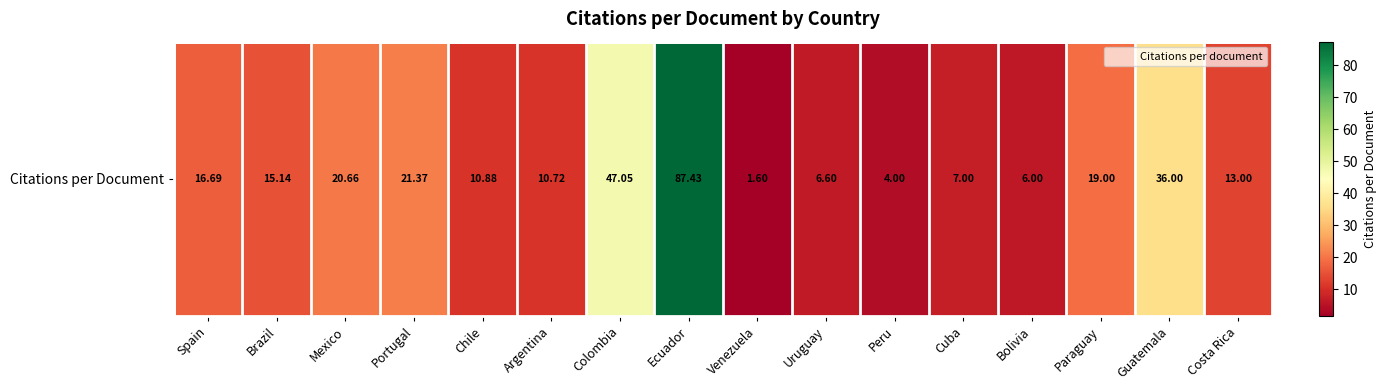

The chart shows a value of 7.0 at Cuba. True or false?

True